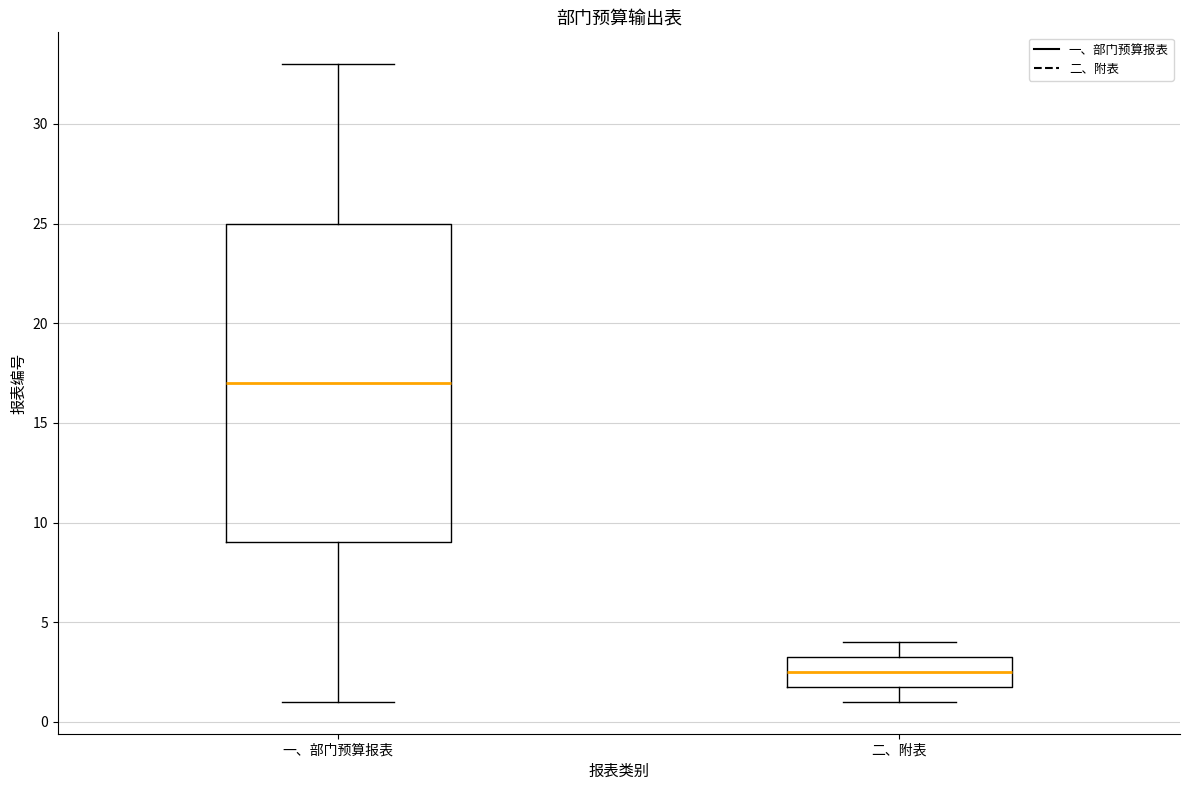

Reading left to right, read every box against the y-axis: the position of its median line, the range the box covers, and the ends of its whiskers. The values are not printed on the chart, so give them approximately, as read against the axis.

一、部门预算报表: median 17.0, box 9.0 to 25.0, whiskers 1.0 to 33.0
二、附表: median 2.5, box 2.0 to 3.5, whiskers 1.0 to 4.0